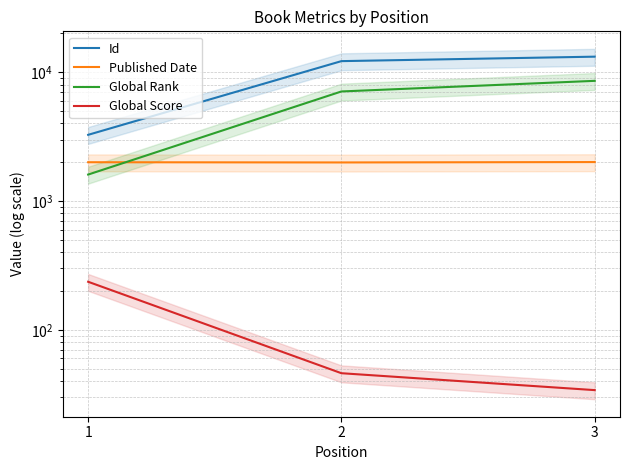

Reading left to right, what are all the values shown in this chart?

Id: 1=3266	2=12200	3=13214
Published Date: 1=2001	2=1993	3=2007
Global Rank: 1=1605	2=7093	3=8575
Global Score: 1=236	2=46	3=34